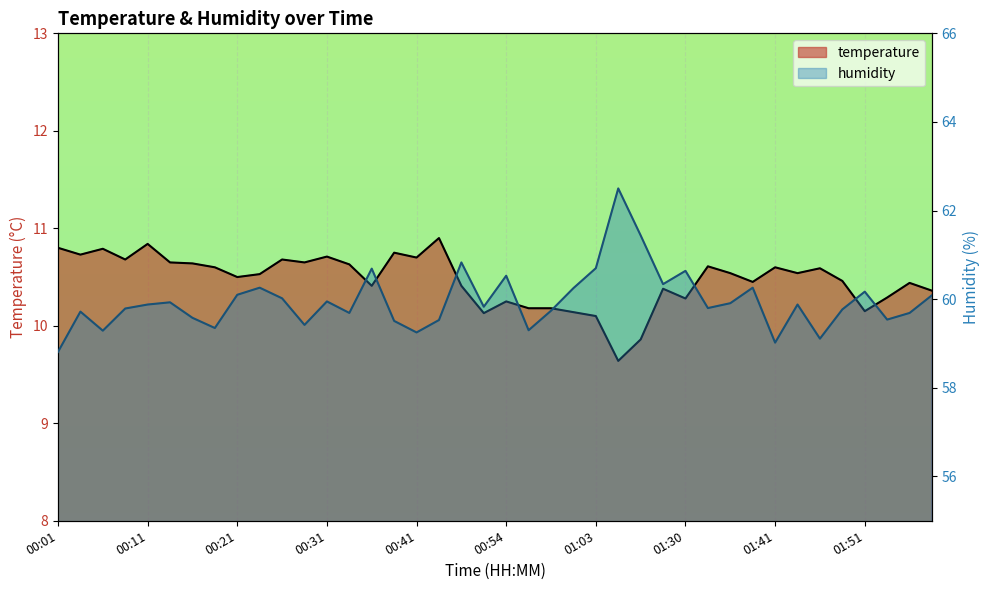

Which series changed the most between 00:38 and 01:44?

humidity